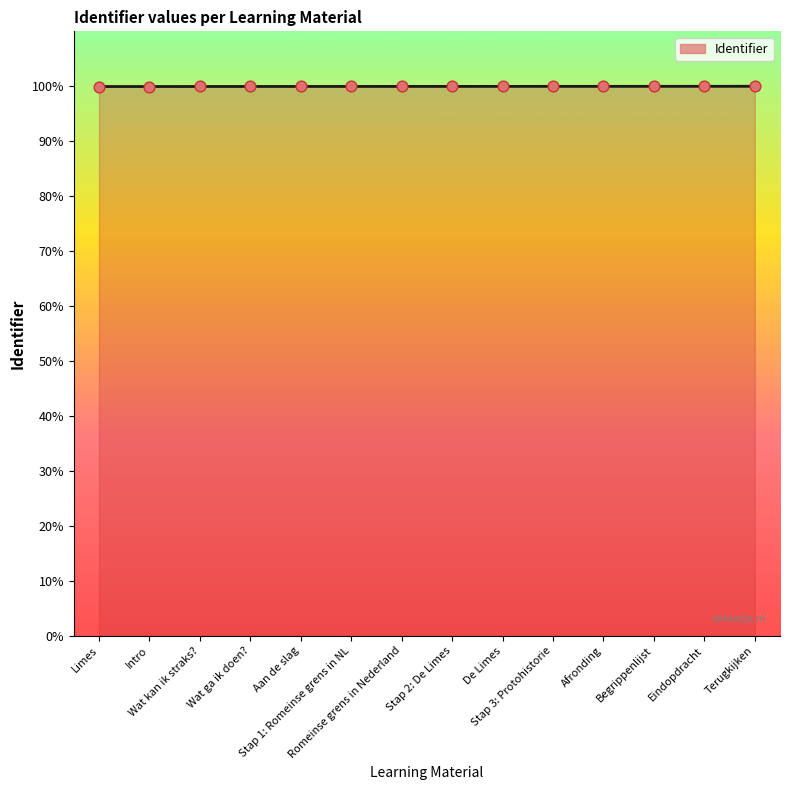

What is the maximum value shown in the chart?

100.0